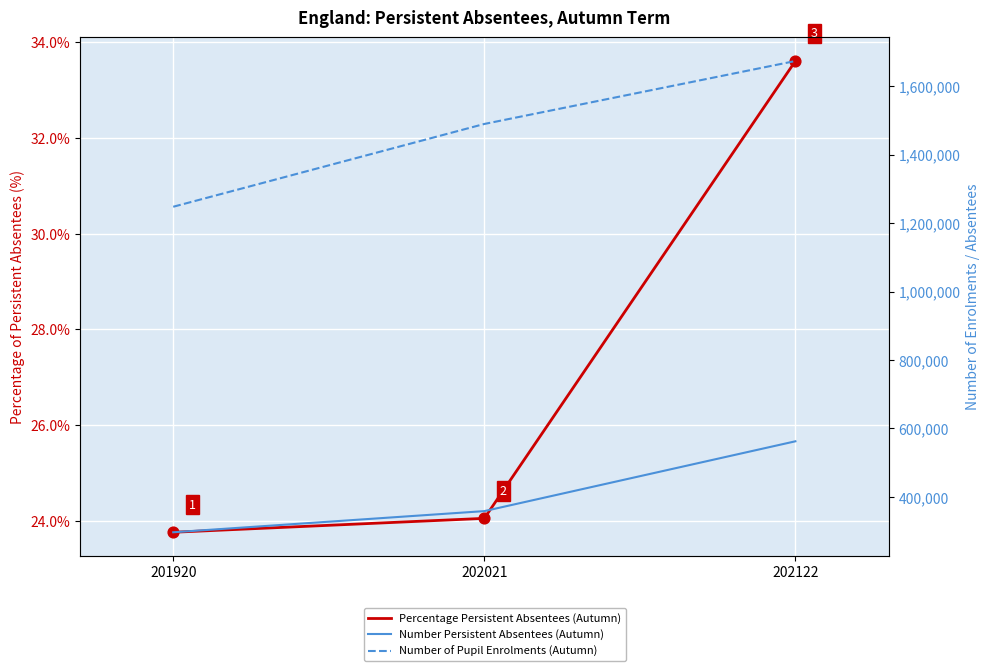

Which series has the largest Y range (max minus min)?

Number of Pupil Enrolments (Autumn)